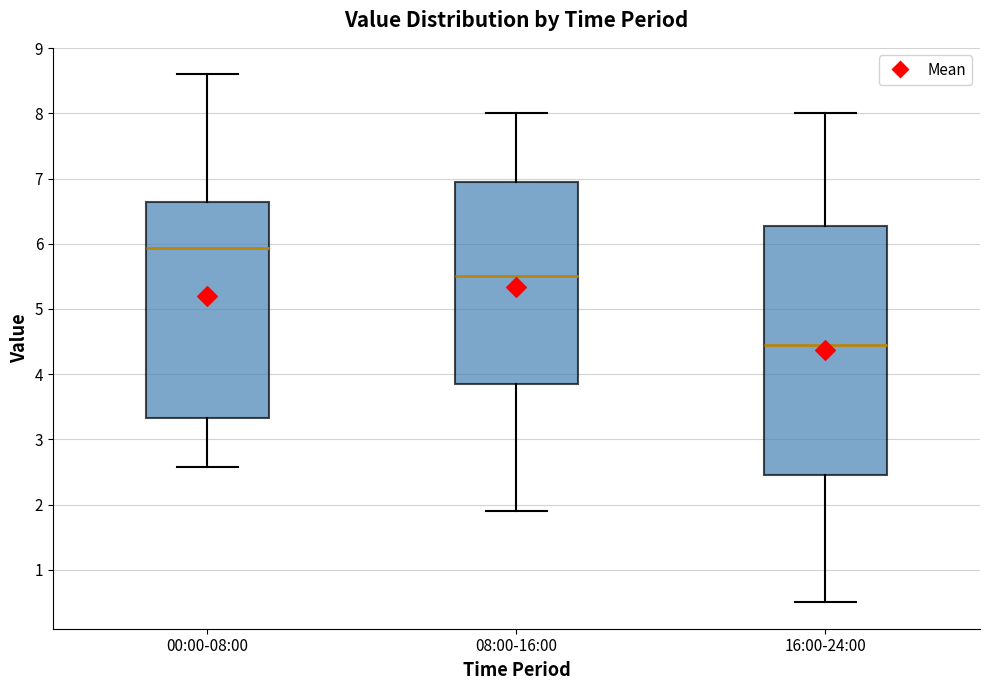

Reading left to right, transcribe this box plot: for each box, give where its median line is, the range the box spans, and where its two whiskers end, as read against the y-axis. The values are not printed on the chart, so give them approximately, as read against the axis.

00:00-08:00: median 5.9, box 3.3 to 6.6, whiskers 2.6 to 8.6
08:00-16:00: median 5.5, box 3.9 to 7.0, whiskers 1.9 to 8.0
16:00-24:00: median 4.5, box 2.5 to 6.3, whiskers 0.5 to 8.0